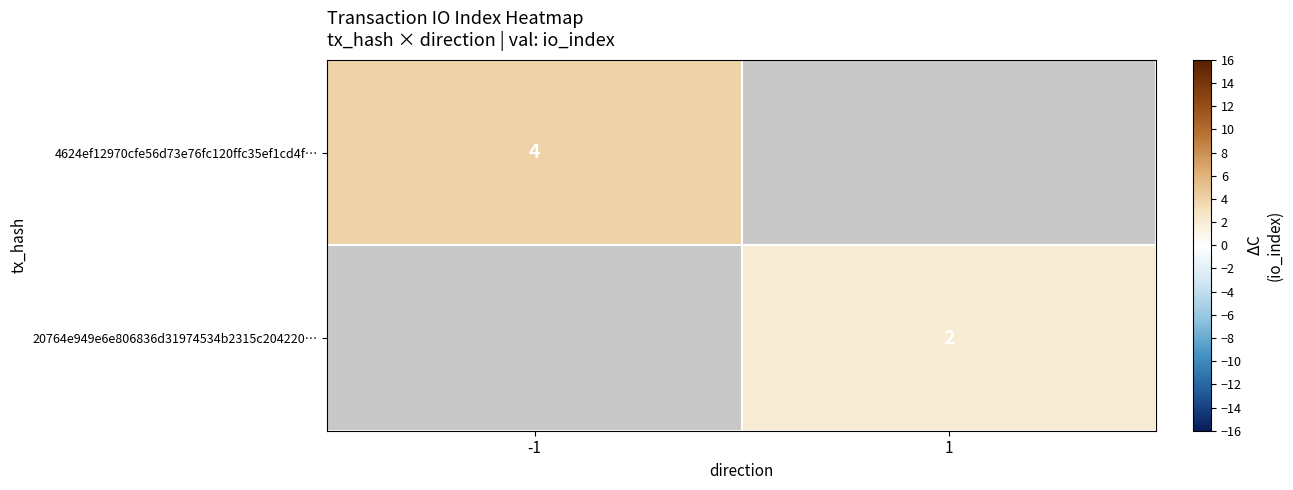

Count the number of data series in this chart.

2